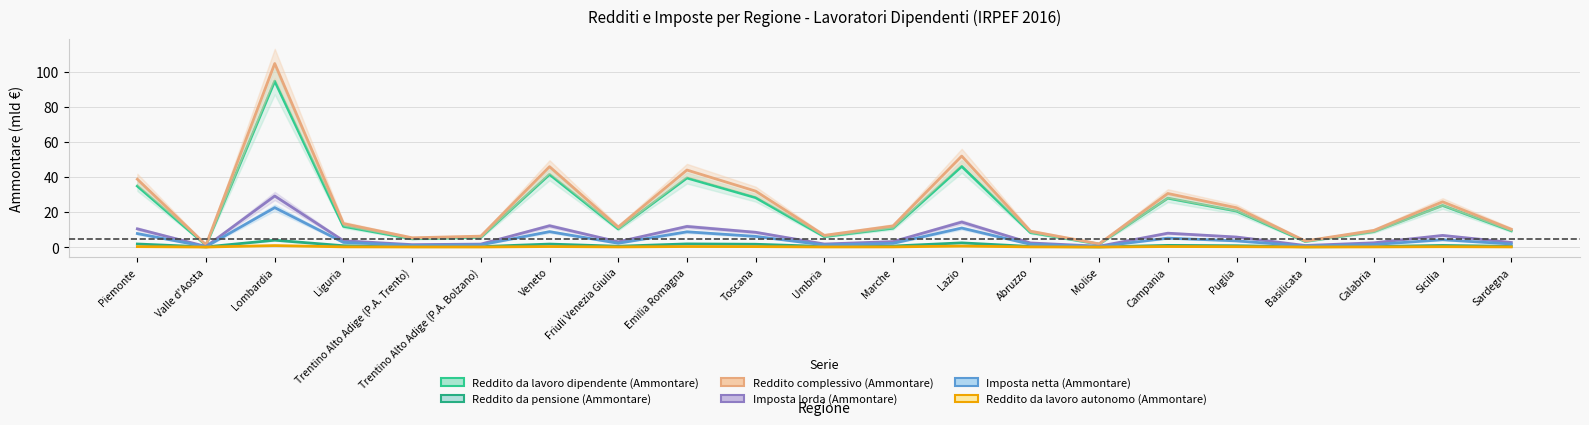

True or false: Reddito complessivo (Ammontare) has a value of 44.0 at Emilia Romagna.

True